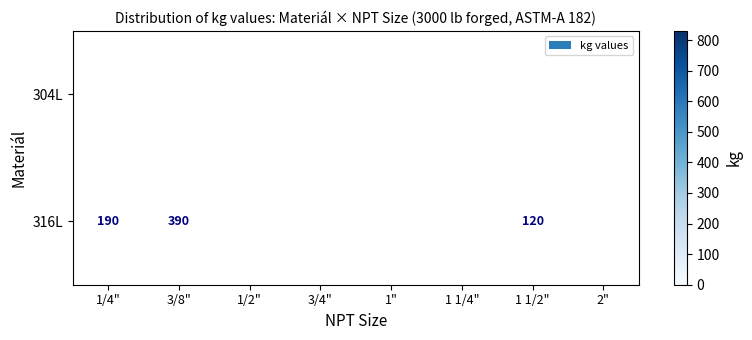

True or false: 304L has a value of 520 at 1/2".

True